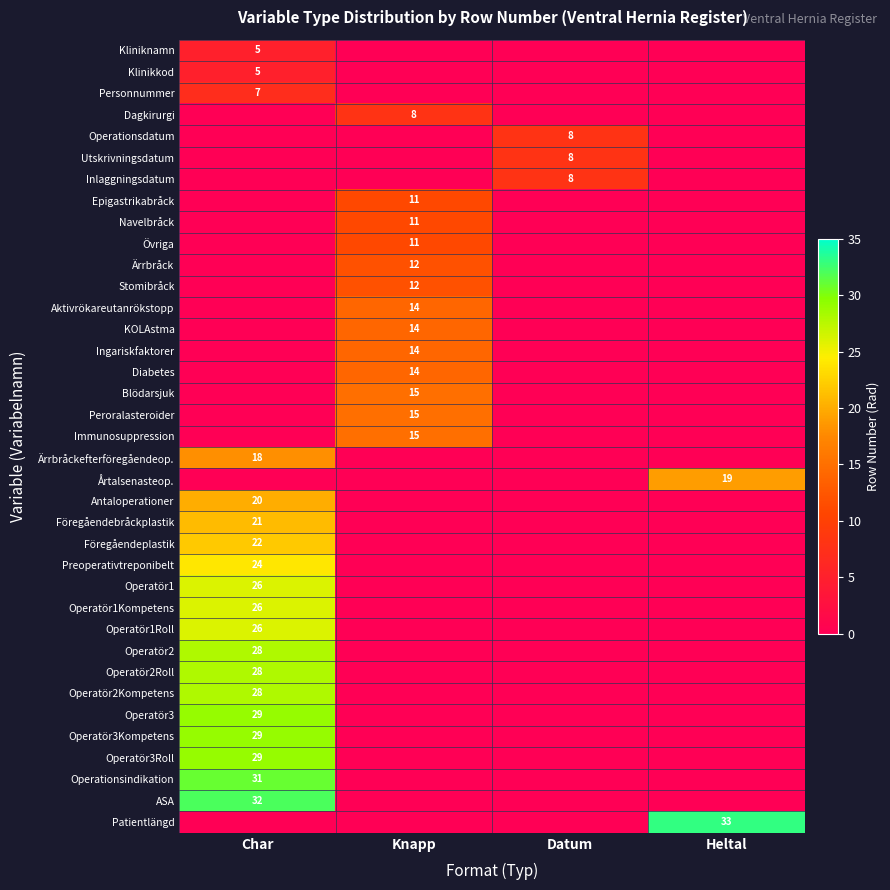

At how many categories does at least one series exceed 31?

2